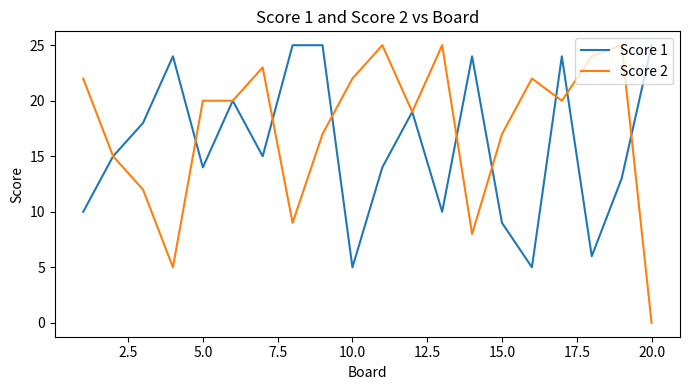

What is the maximum value shown in the chart?

25